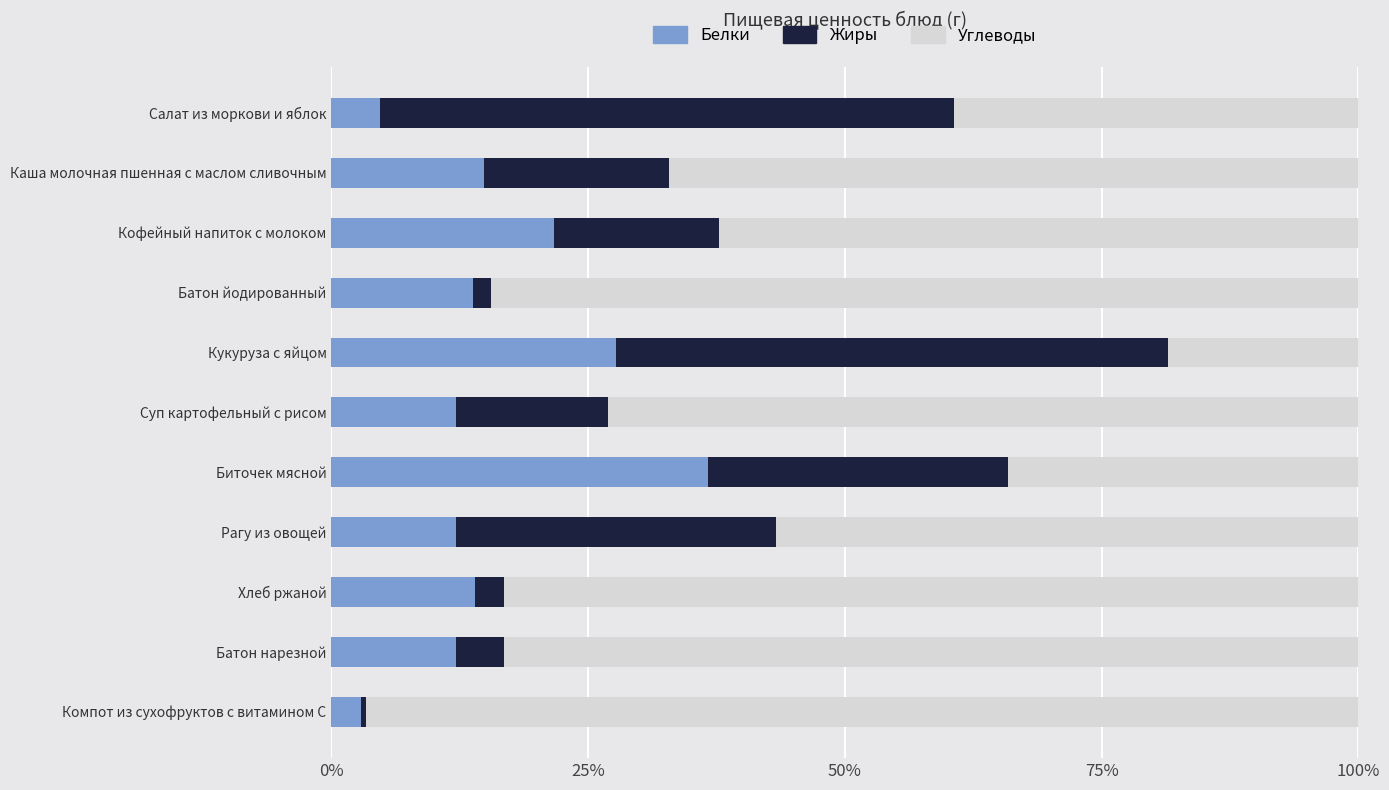

What is the difference between the second highest and minimum values in the Белки series?

24.8